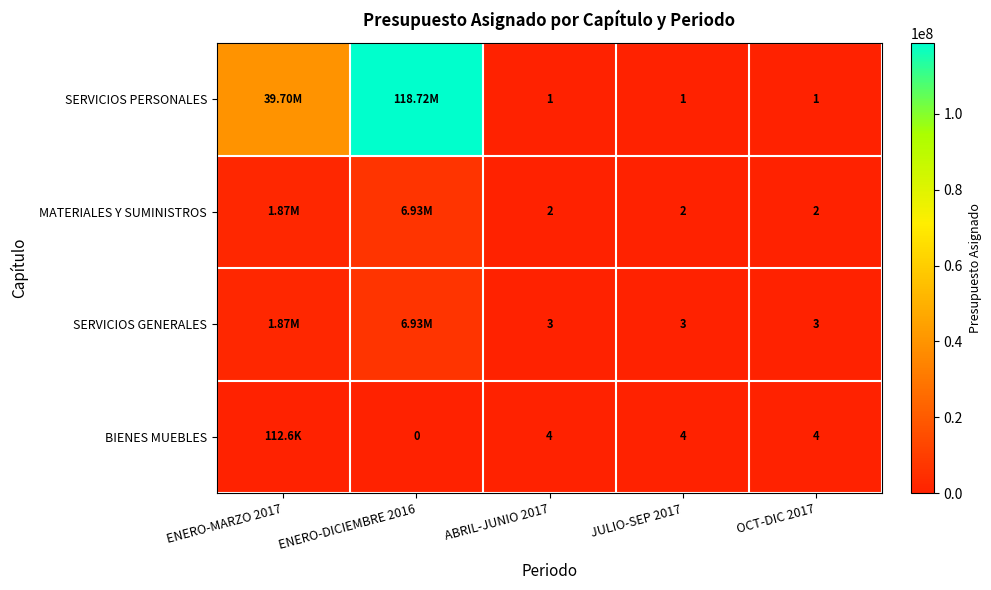

At ABRIL-JUNIO 2017, list the series in order from smallest to largest.

SERVICIOS PERSONALES, MATERIALES Y SUMINISTROS, SERVICIOS GENERALES, BIENES MUEBLES